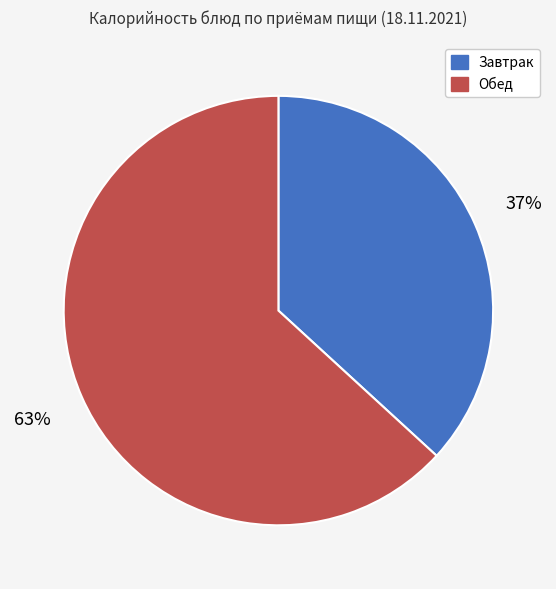

Does any single category account for the majority?

Yes